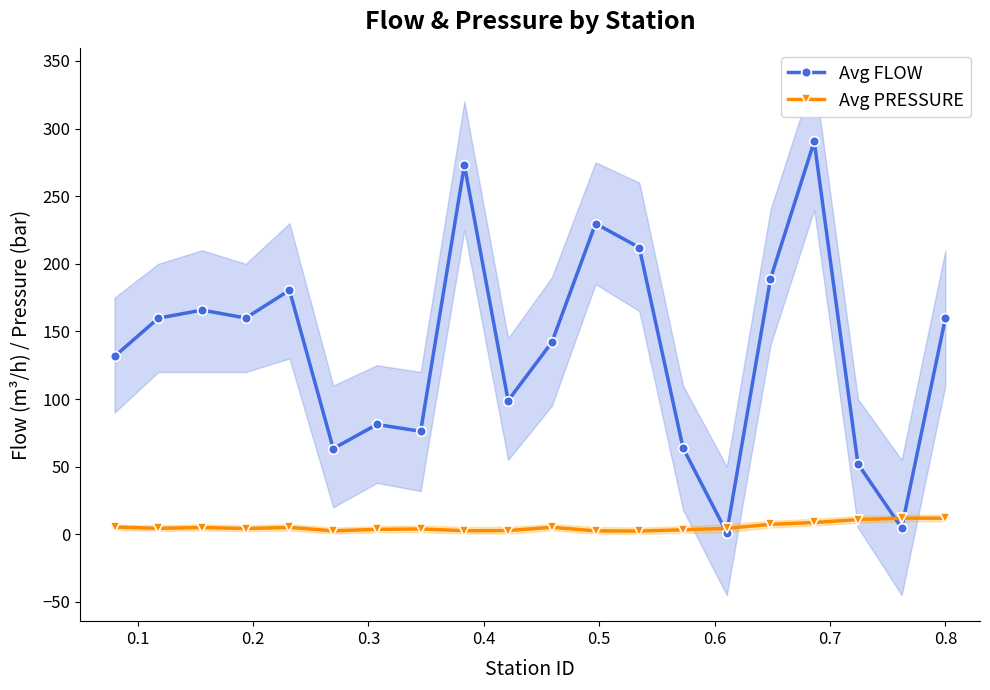

What is the highest value of the Avg PRESSURE series?

11.9